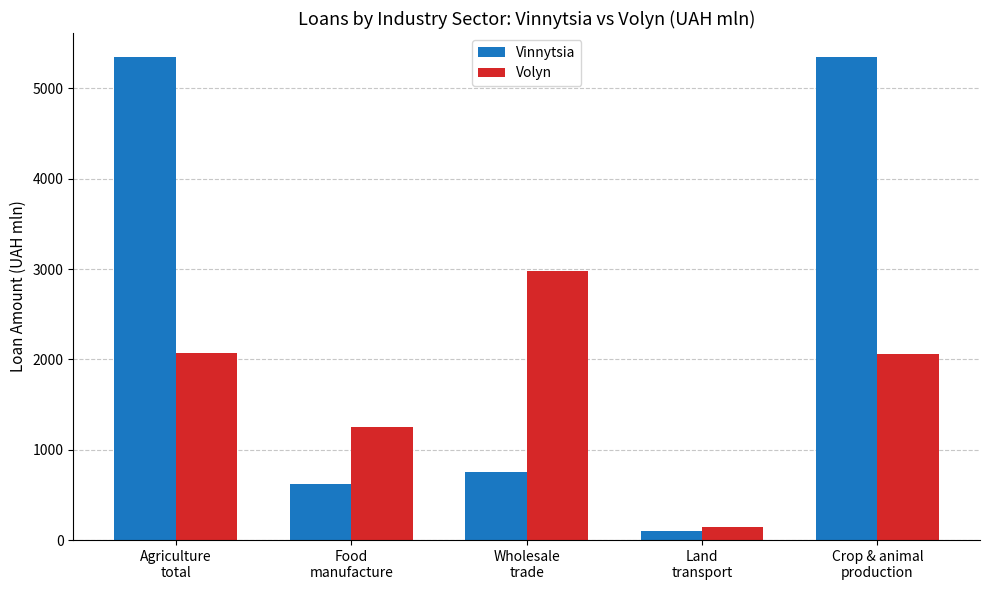

What is the label of the 5th bar from the left?

Crop & animal
production